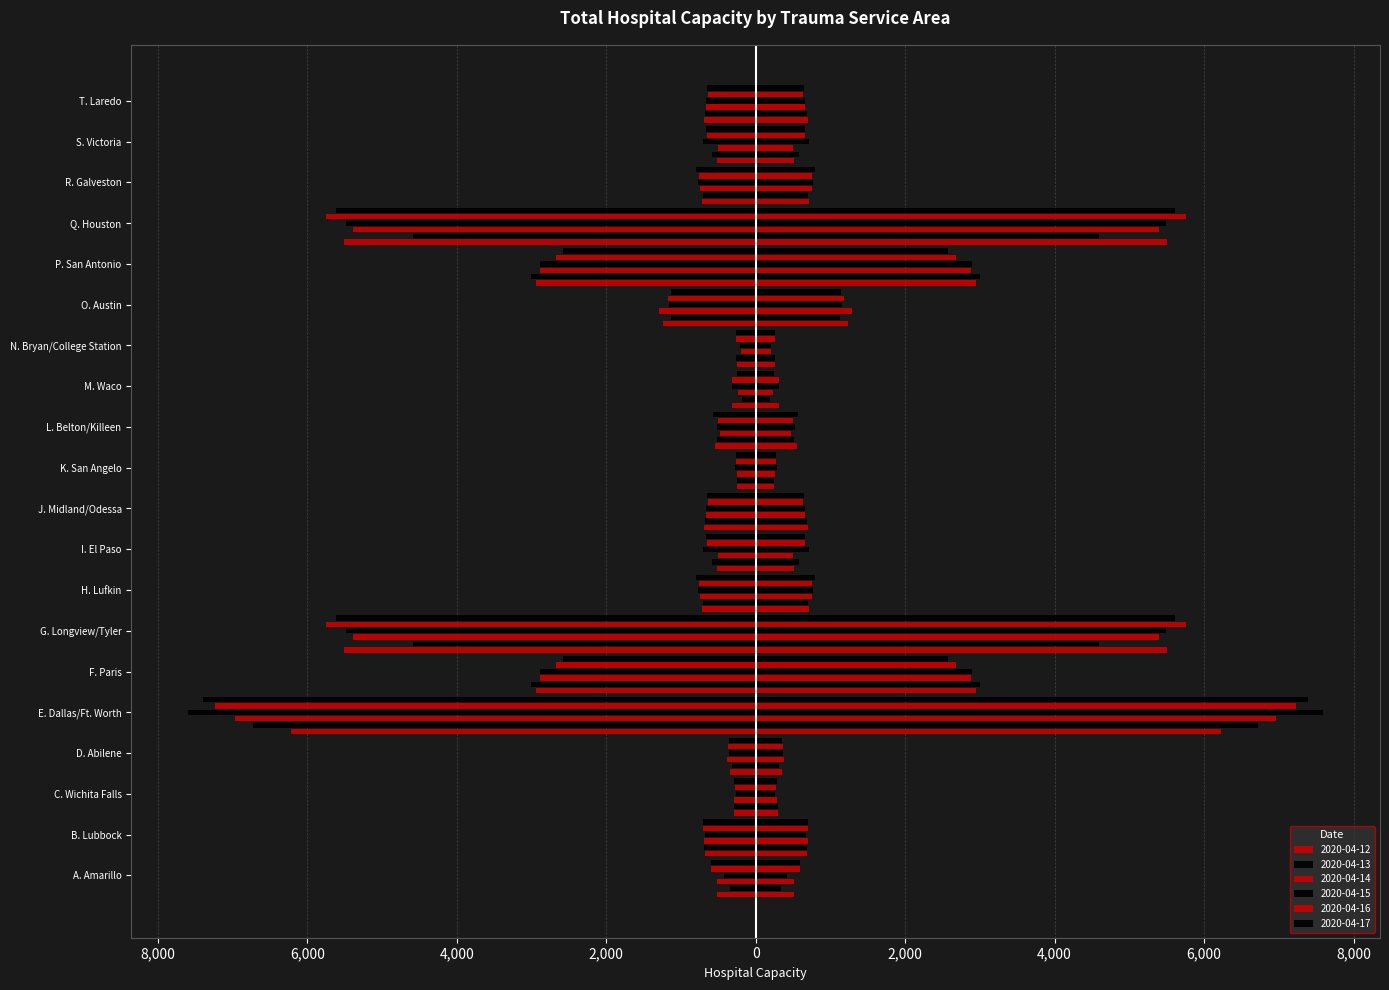

Rank the series at R. Galveston from highest to lowest value.

2020-04-13, 2020-04-12, 2020-04-14, 2020-04-16, 2020-04-15, 2020-04-17